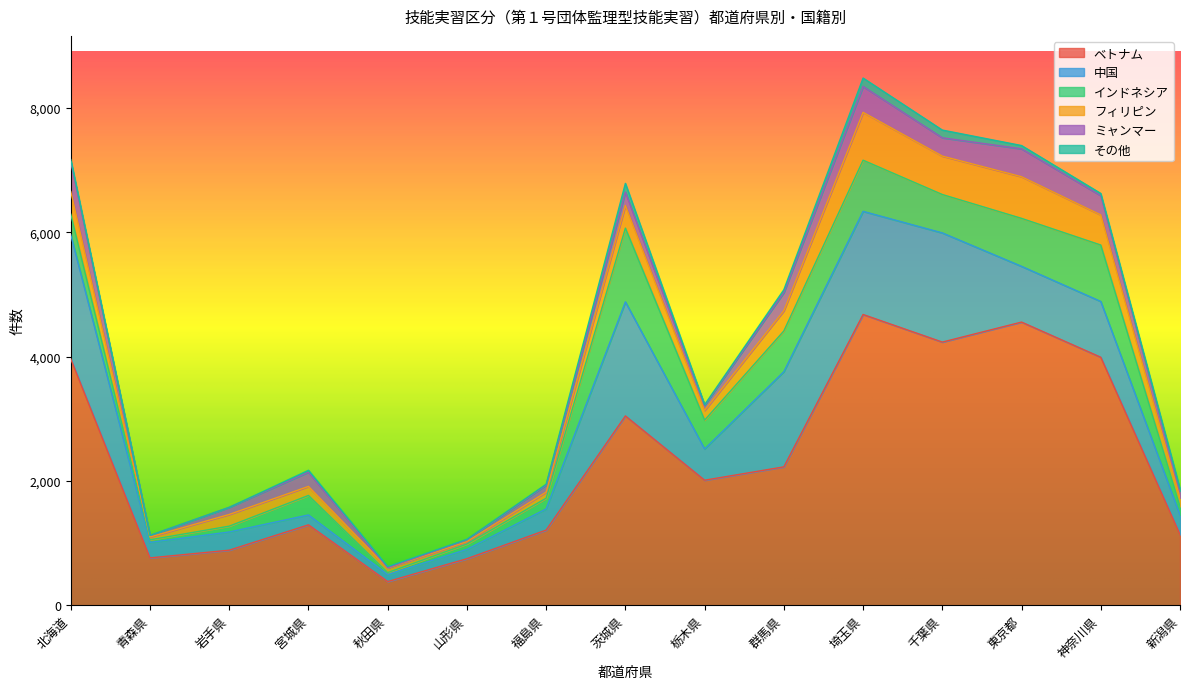

Which category has the highest value across all series?

埼玉県